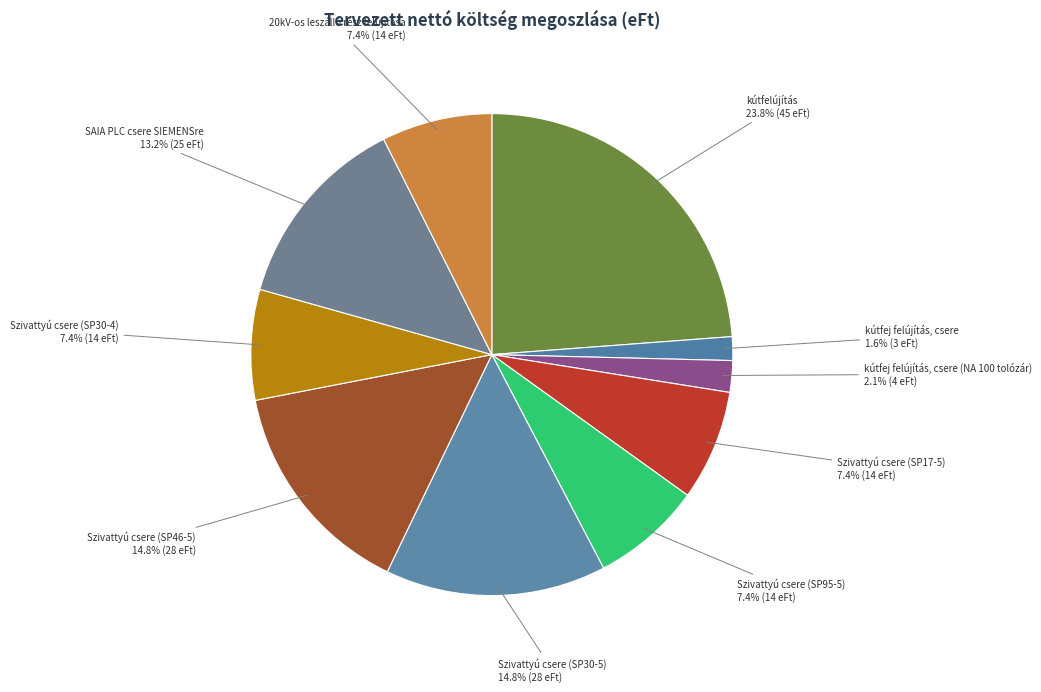

To the nearest percent, what portion does Szivattyú csere (SP46-5) represent?

15%